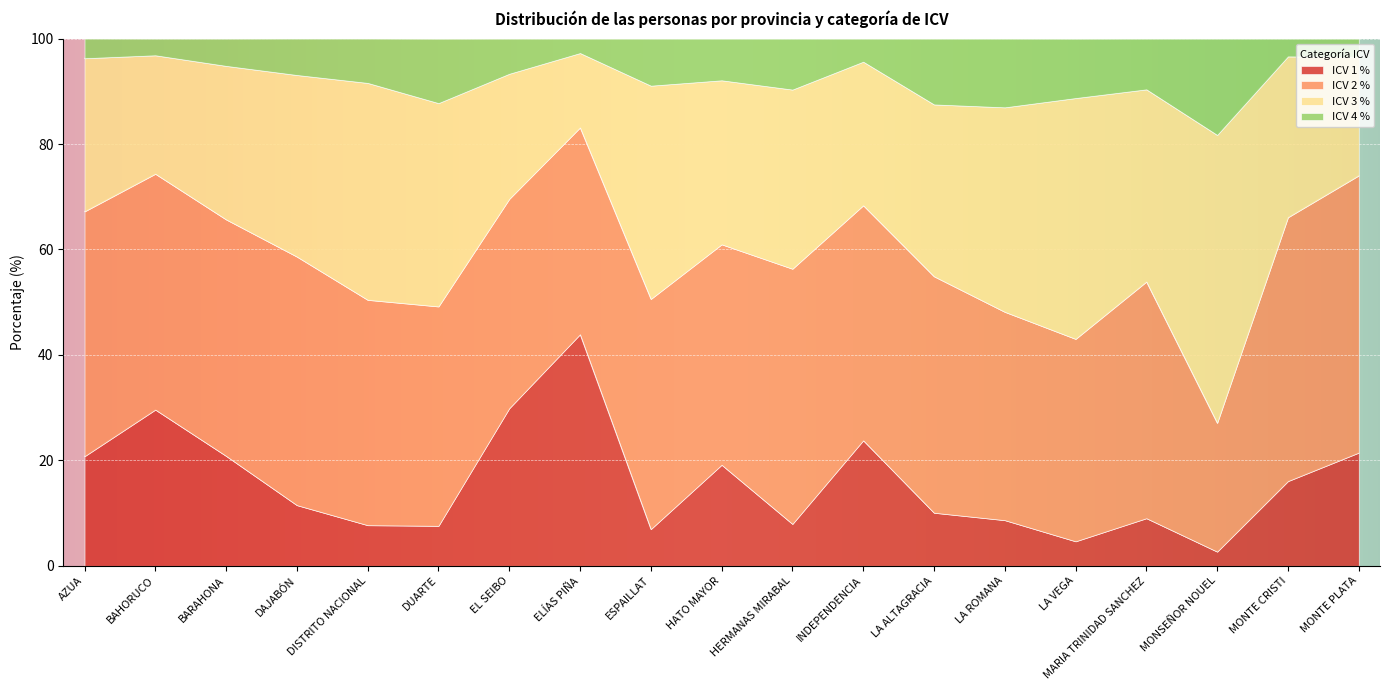

Is it true that ICV 1 % equals 19.2 at HATO MAYOR?

True